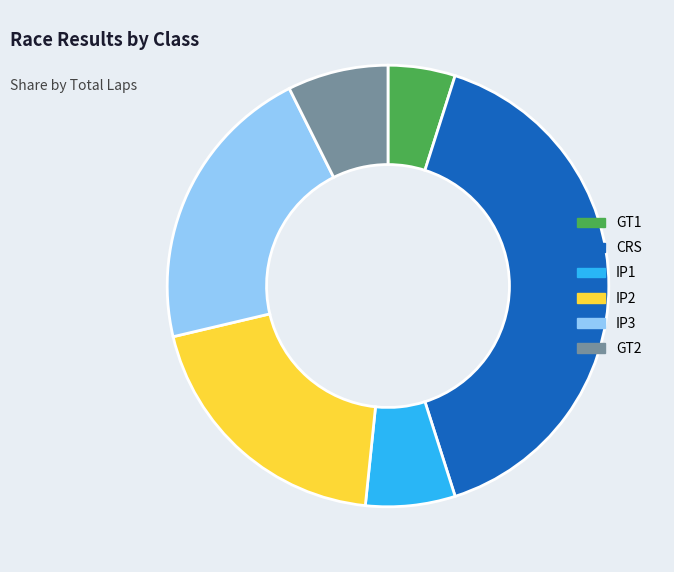

Does any single category account for the majority?

No